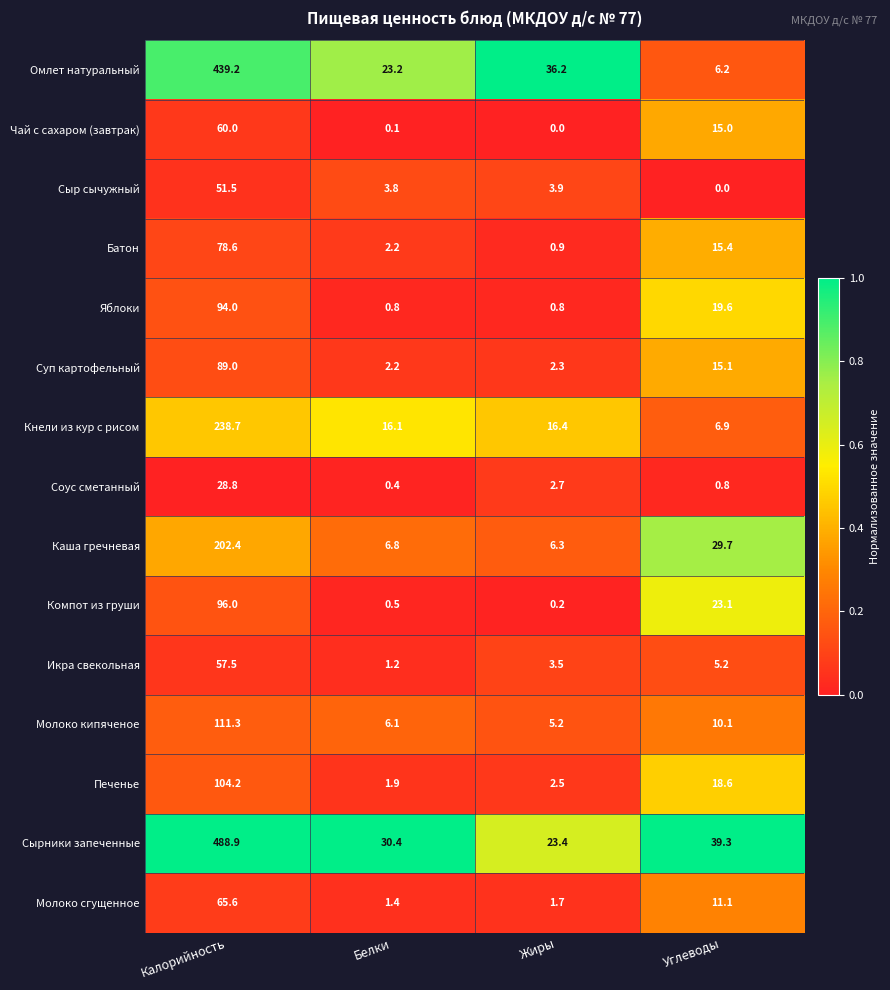

Between Калорийность and Углеводы, which series saw the biggest shift?

Сырники запеченные